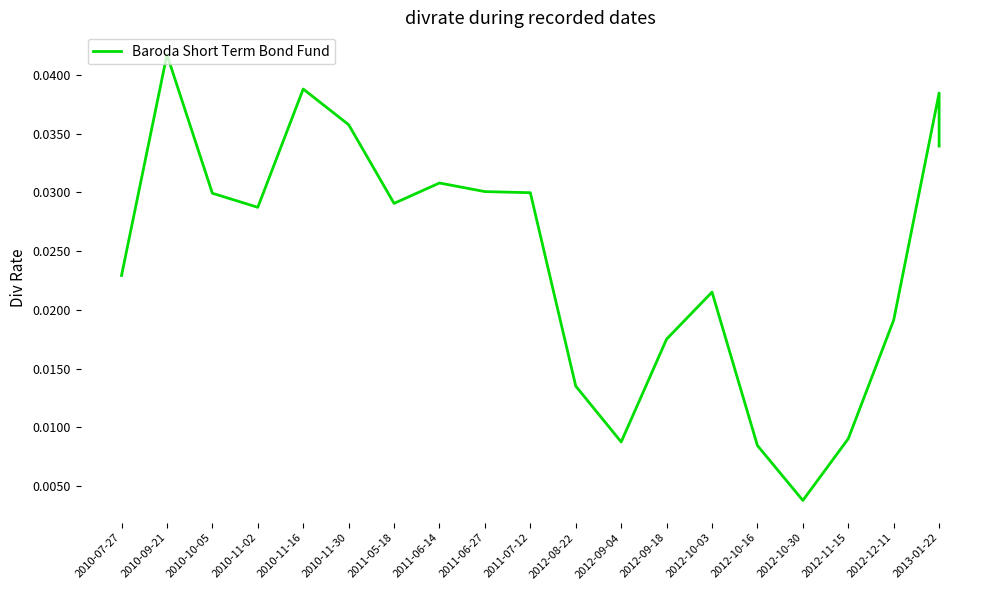

What is the sum of the values at 2010-11-02 and 2012-10-03?

0.1